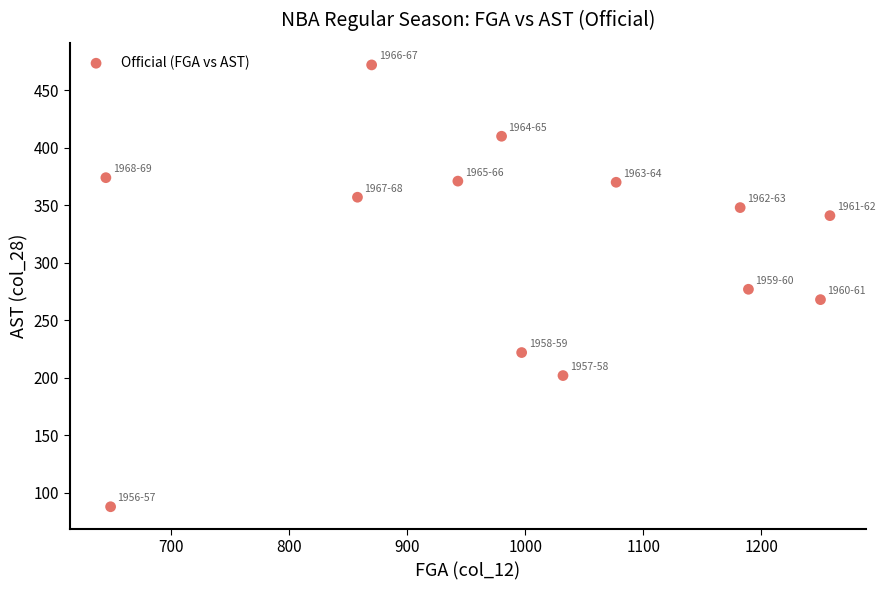

What is the range of Y values (max minus min)?

384